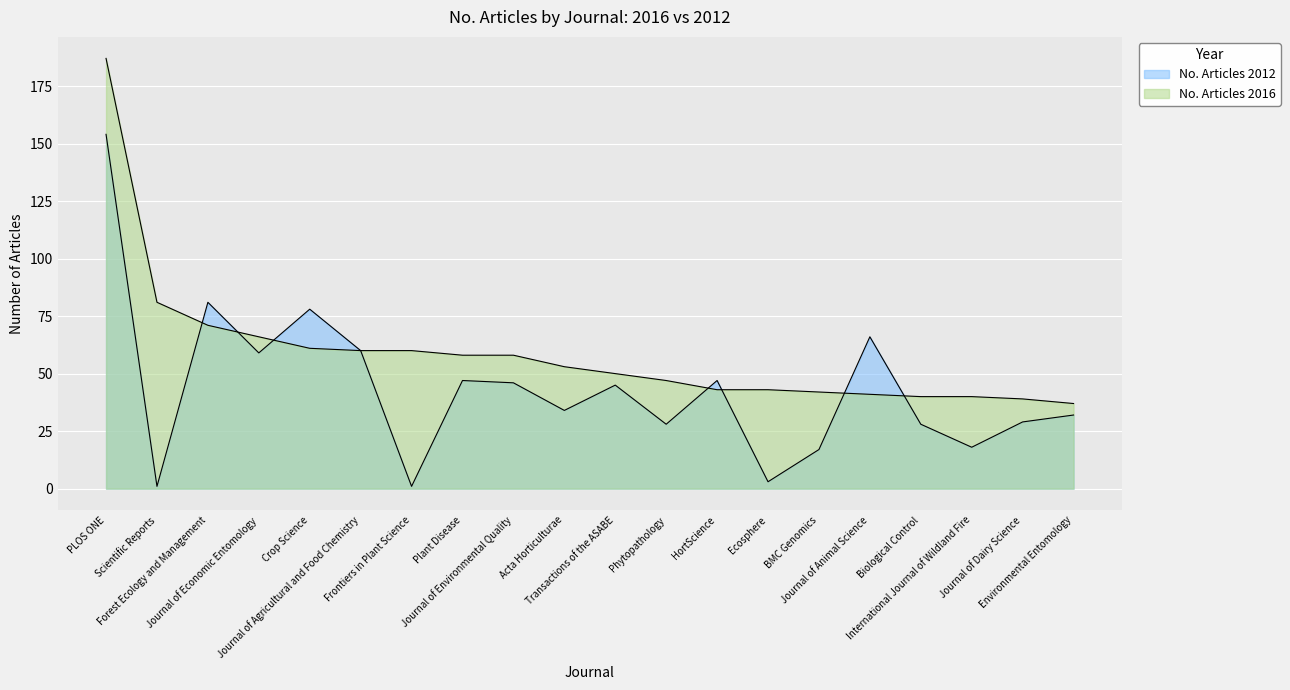

Reading left to right, extract all data points from this chart.

No. Articles 2016: 187	81	71	66	61	60	60	58	58	53	50	47	43	43	42	41	40	40	39	37
No. Articles 2012: 154	1	81	59	78	60	1	47	46	34	45	28	47	3	17	66	28	18	29	32